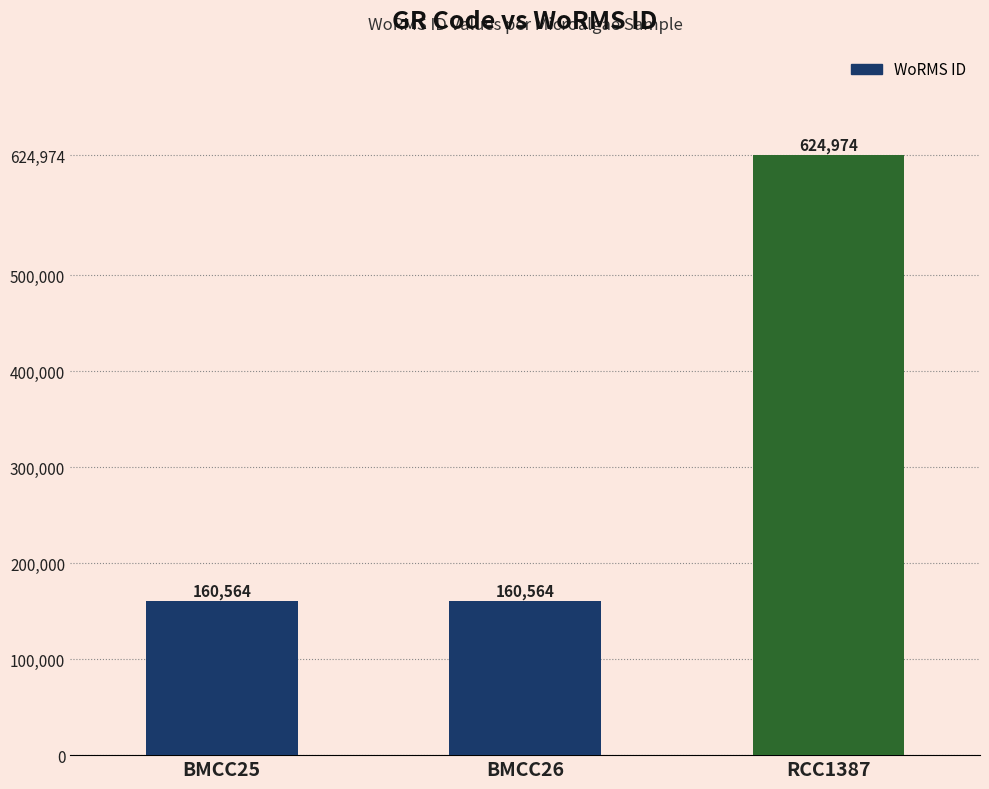

What value does the data have at BMCC26, to the nearest 50?

160550